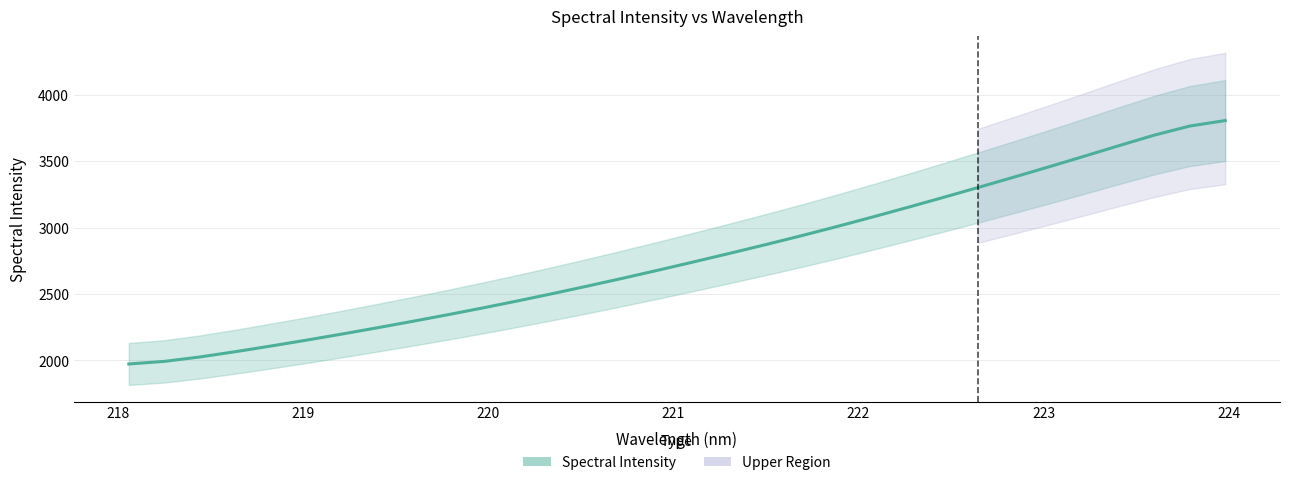

True or false: there are more than 2 points higher than both neighbors.

False